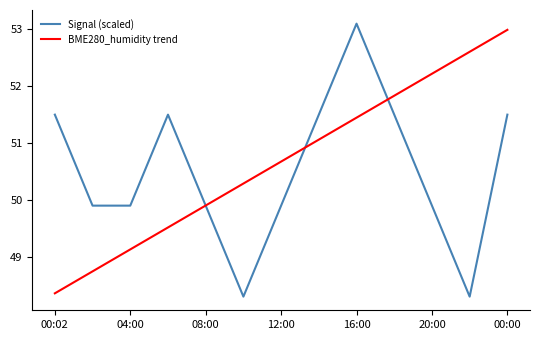

How many lines are shown in the chart?

2